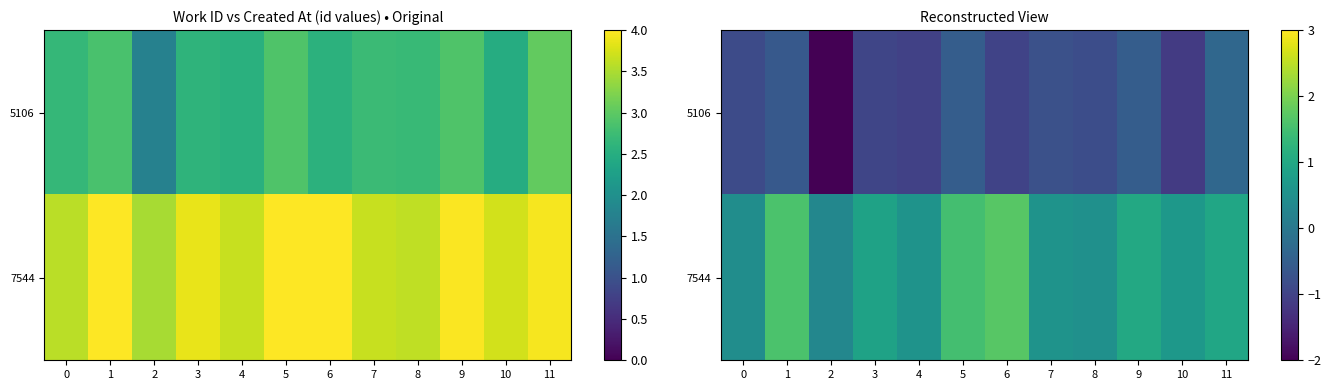

What is the sum of the row_0 values at 7 and 8?

-1.6